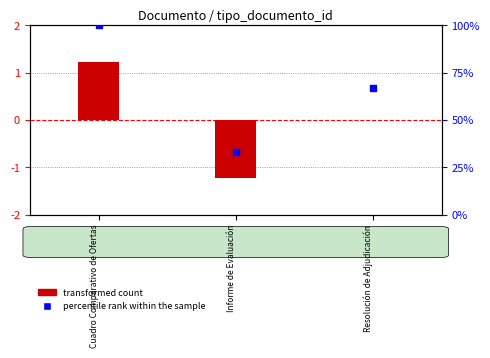

Is the value of percentile rank within the sample at Cuadro Comparativo de Ofertas greater than the value of transformed count at Informe de Evaluación?

Yes